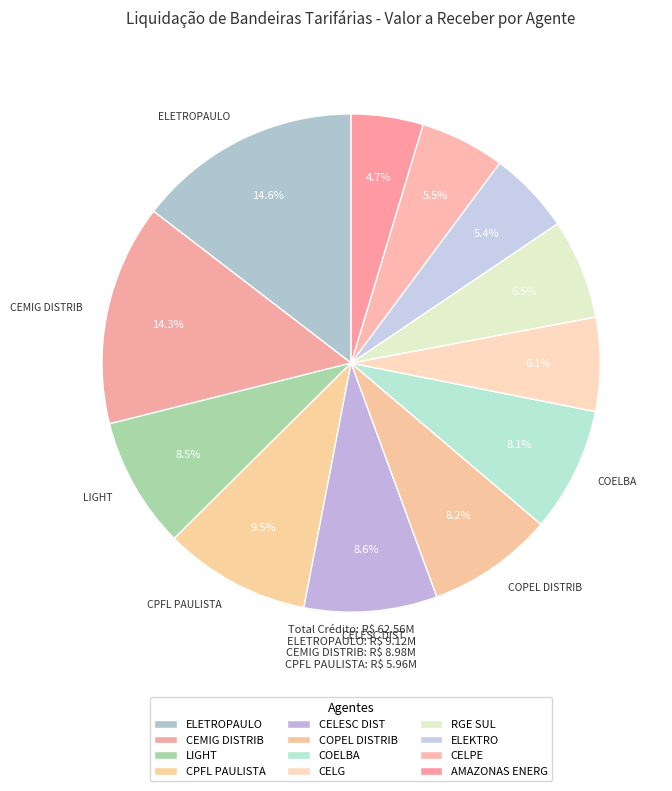

How many segments does this pie chart have?

12